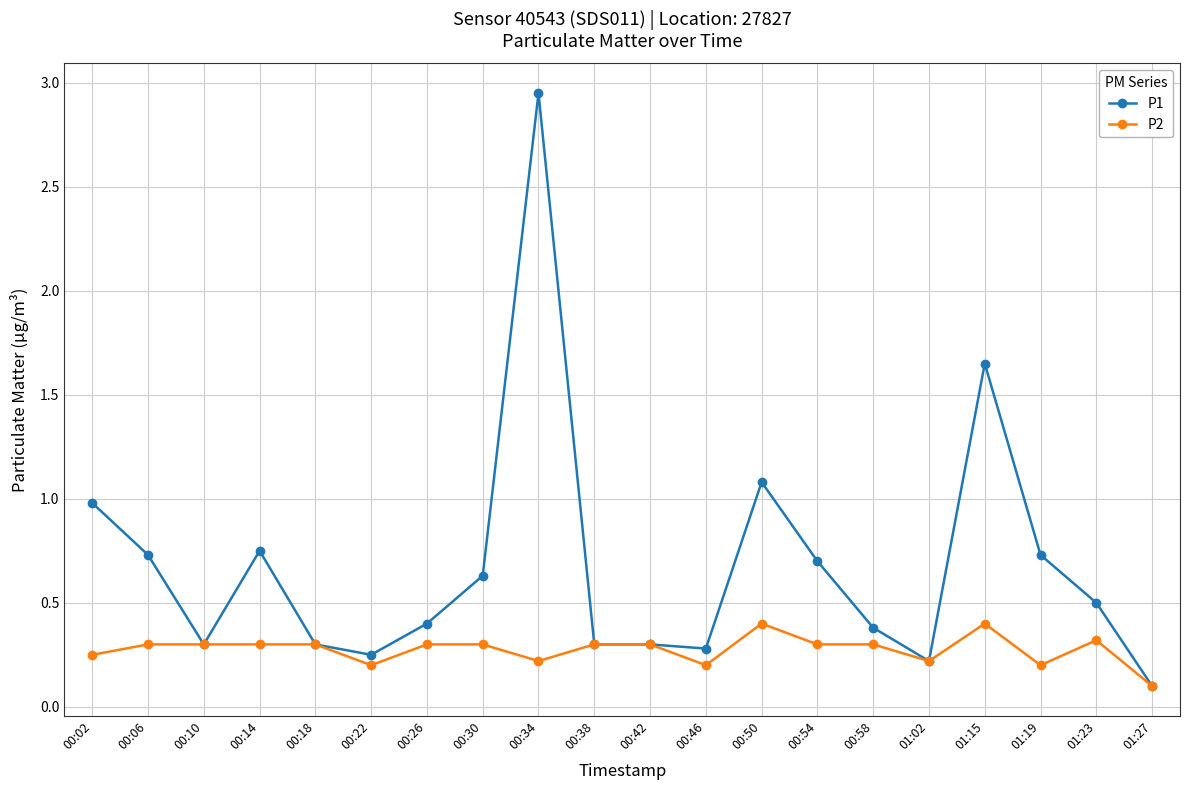

Where is P1 nearest to the value 1?

00:02